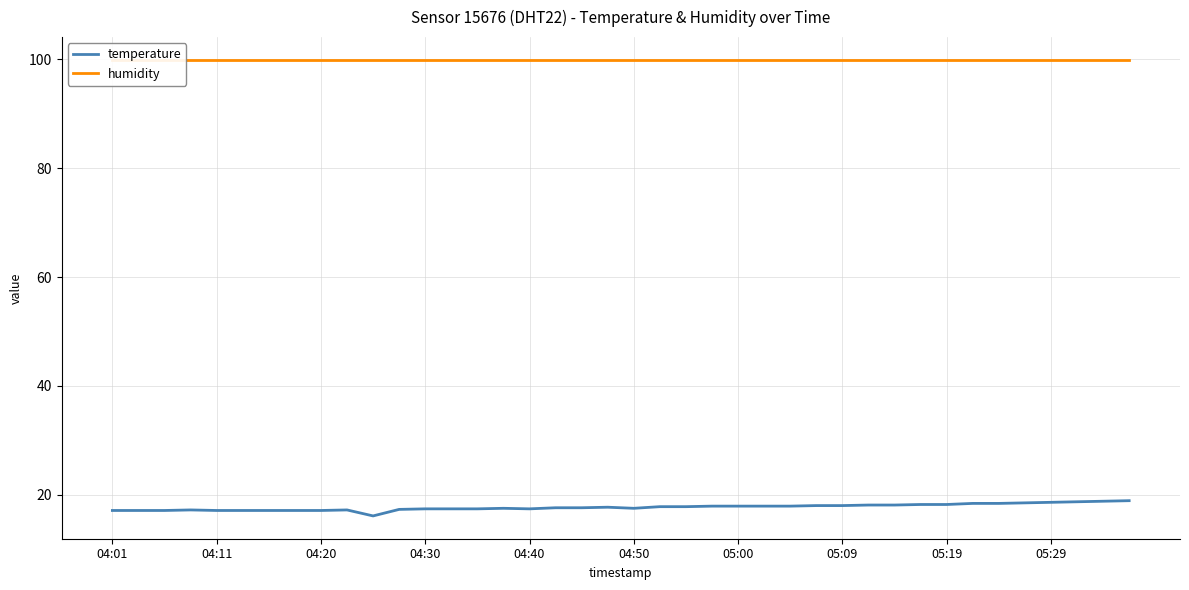

True or false: humidity and temperature intersect in this chart.

False